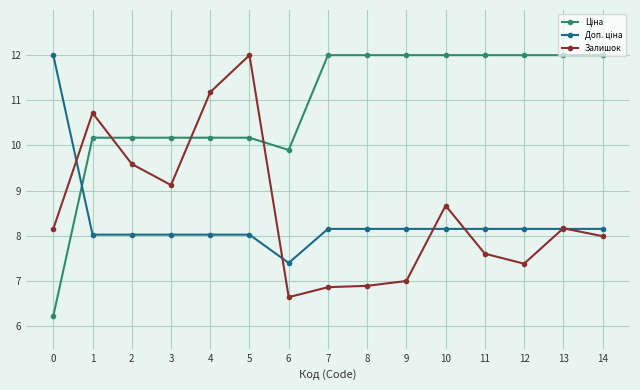

How many distinct data groups are displayed?

3